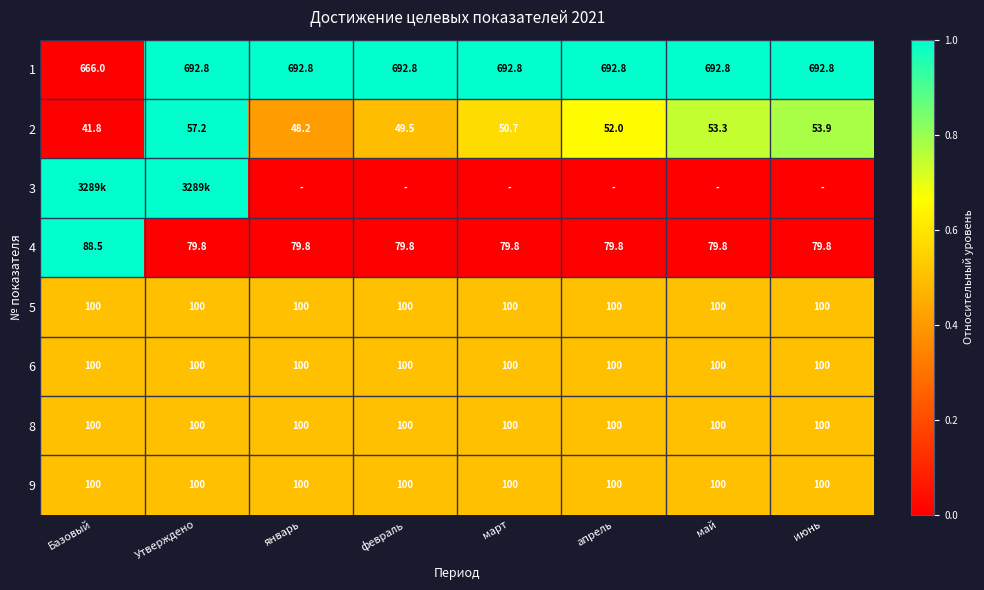

Read the 8 value at Базовый.

100.0